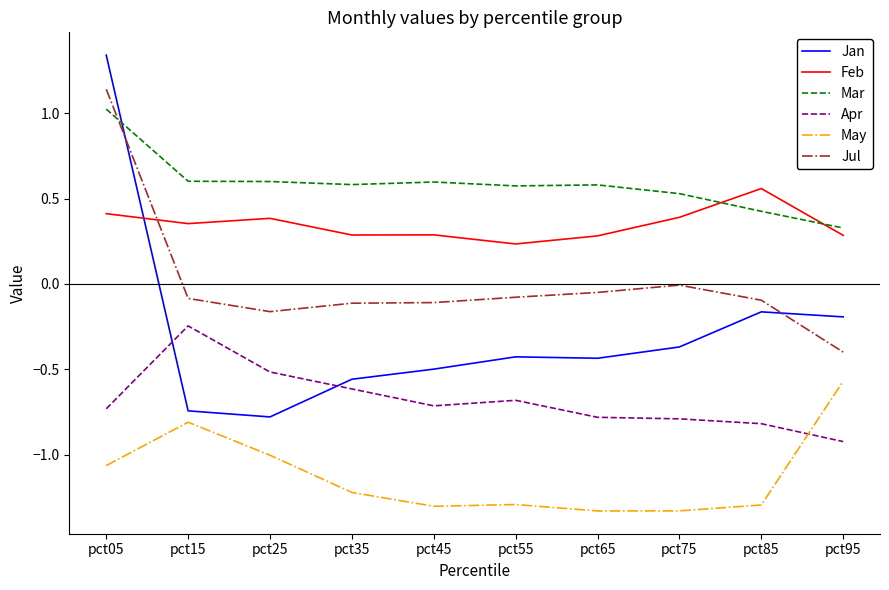

How many intersections are there between Jul and Mar?

1